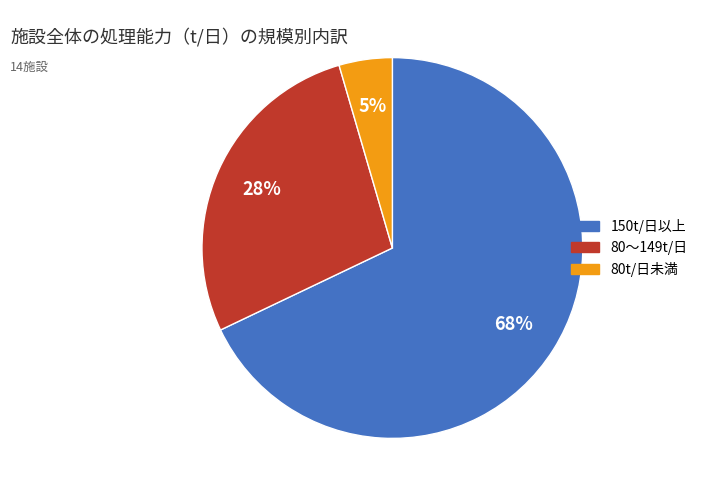

To the nearest percent, what is the average slice percentage?

33%